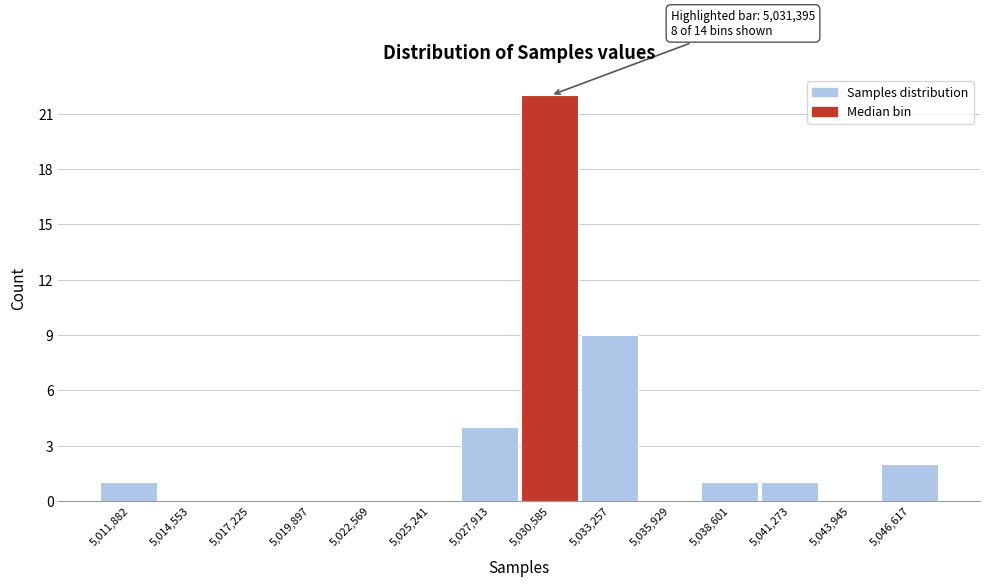

Reading left to right, list all the values displayed in this chart.

5,011,882=1	5,014,553=0	5,017,225=0	5,019,897=0	5,022,569=0	5,025,241=0	5,027,913=4	5,030,585=22	5,033,257=9	5,035,929=0	5,038,601=1	5,041,273=1	5,043,945=0	5,046,617=2